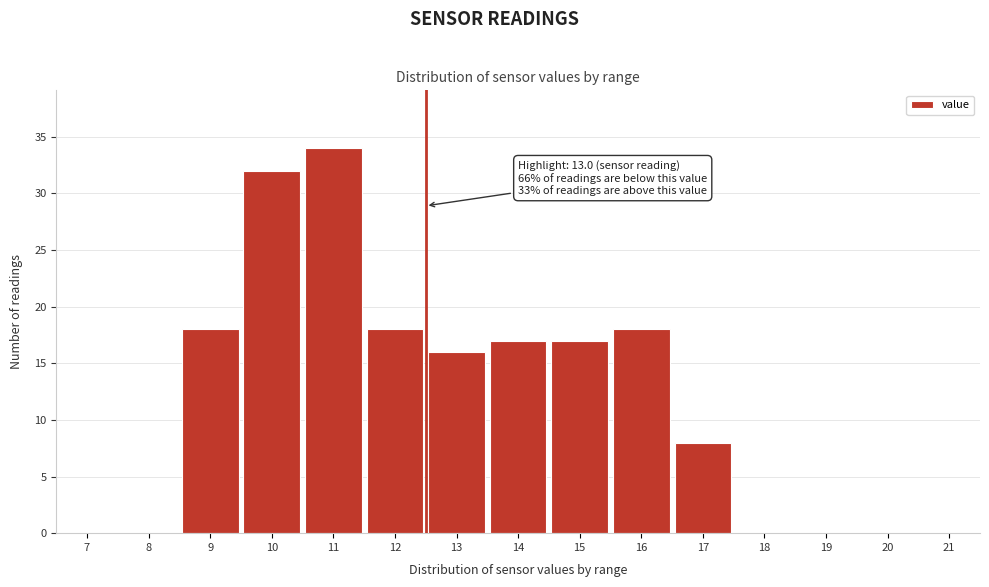

Reading left to right, extract all data points from this chart.

7=0	8=0	9=18	10=32	11=34	12=18	13=16	14=17	15=17	16=18	17=8	18=0	19=0	20=0	21=0